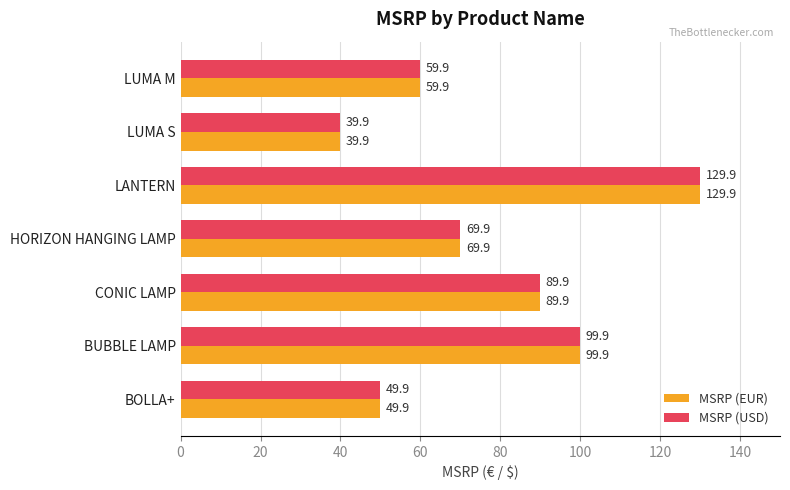

What is the approximate value of MSRP (USD) at CONIC LAMP?

89.9